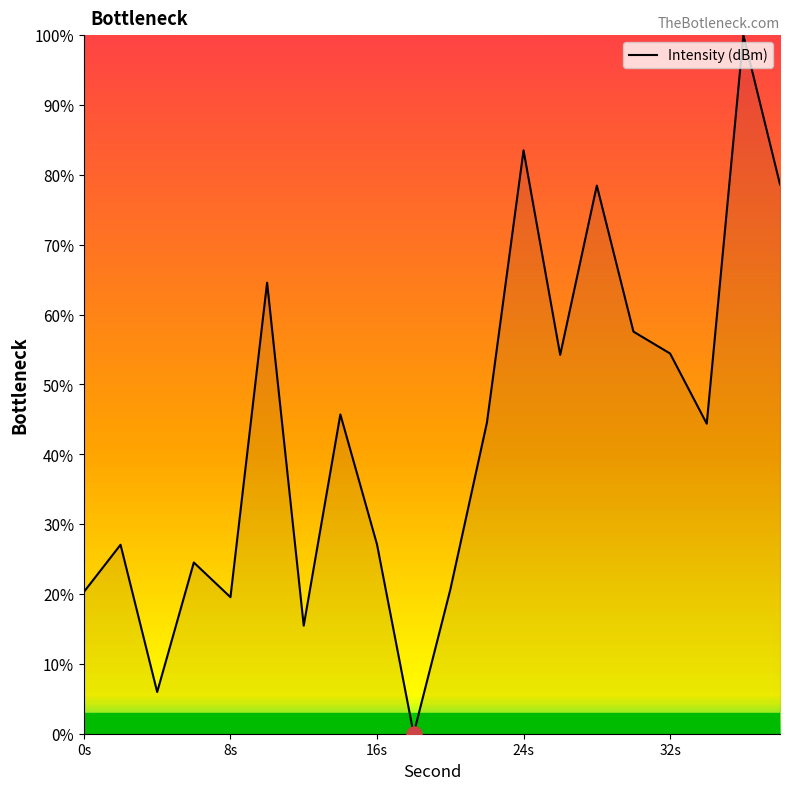

What is the maximum value shown in the chart?

100.0